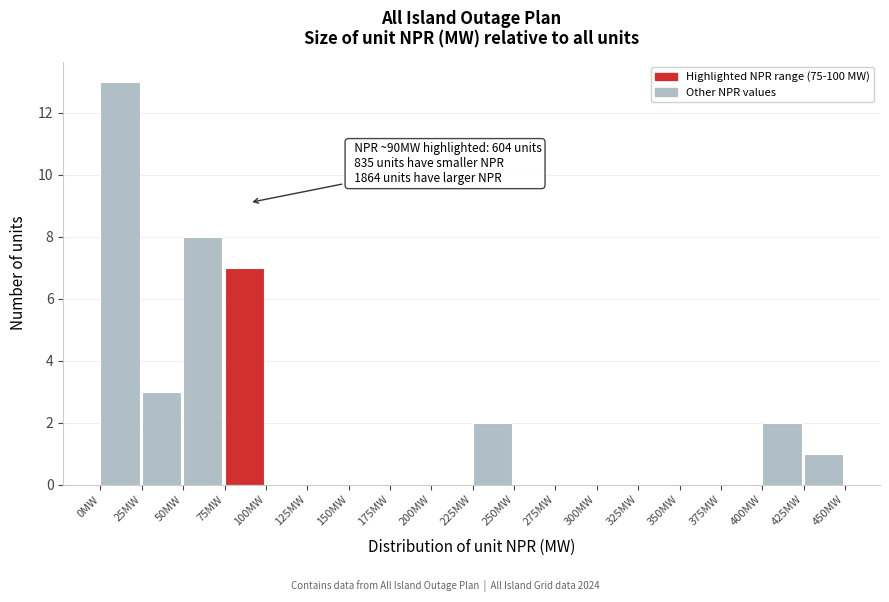

Over which range of the x-axis is the bar tallest?

0 to 25